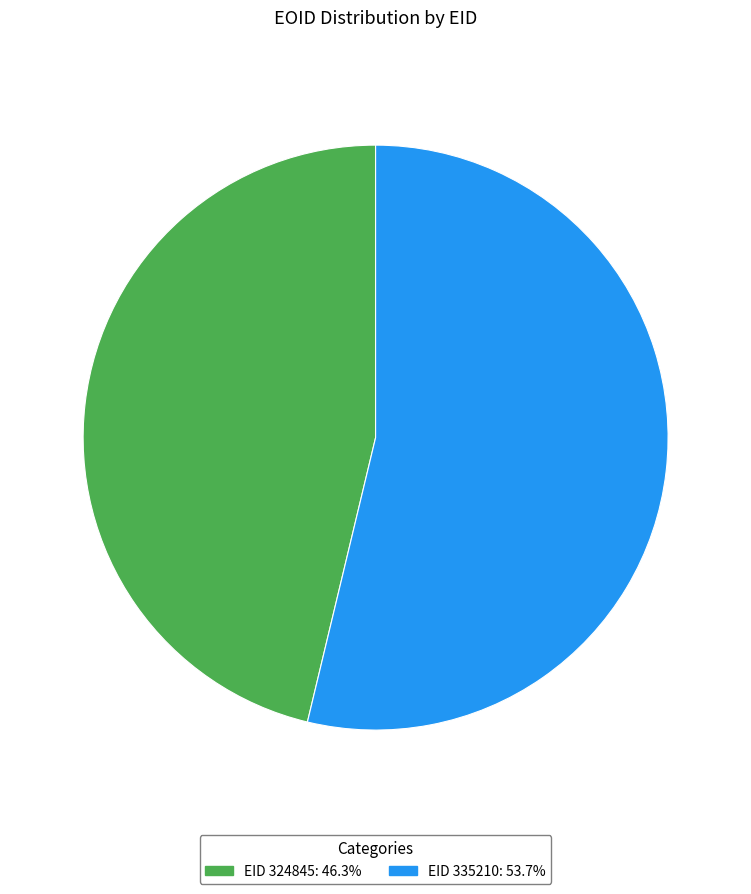

Count the number of slices in the pie.

2